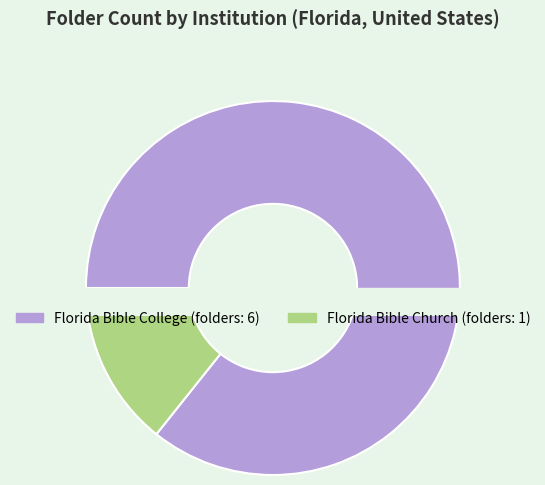

Rank the categories by value from highest to lowest.

Florida Bible College, Florida Bible Church